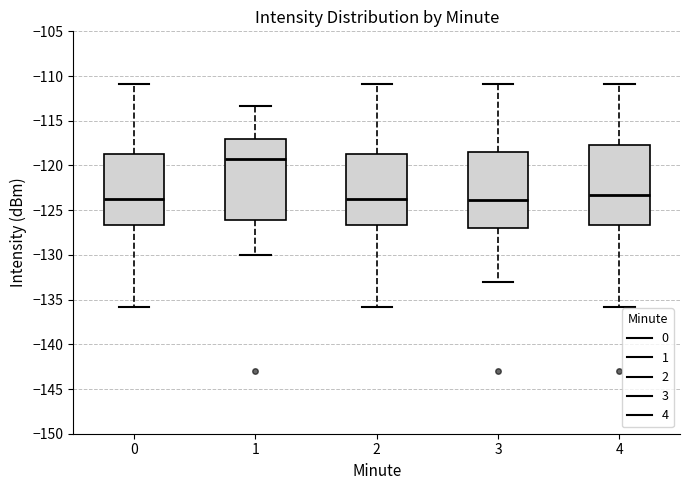

Reading left to right, transcribe this box plot: for each box, give where its median line is, the range the box spans, and where its two whiskers end, as read against the y-axis. The values are not printed on the chart, so give them approximately, as read against the axis.

0: median -124.0, box -126.5 to -119.0, whiskers -136.0 to -111.0
1: median -119.5, box -126.0 to -117.0, whiskers -130.0 to -113.5
2: median -124.0, box -126.5 to -119.0, whiskers -136.0 to -111.0
3: median -124.0, box -127.0 to -118.5, whiskers -133.0 to -111.0
4: median -123.5, box -126.5 to -118.0, whiskers -136.0 to -111.0